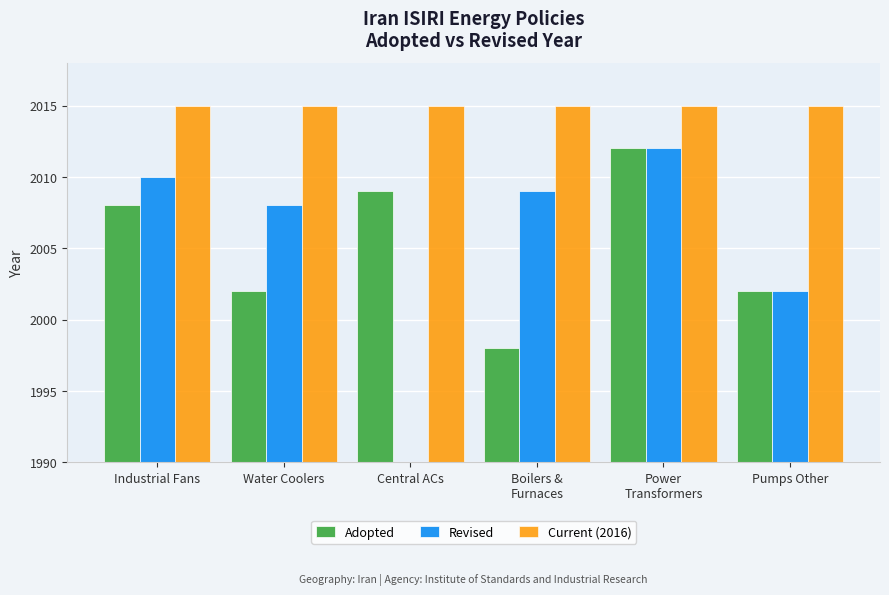

At Power
Transformers, list the series in order from largest to smallest.

Current (2016), Adopted, Revised